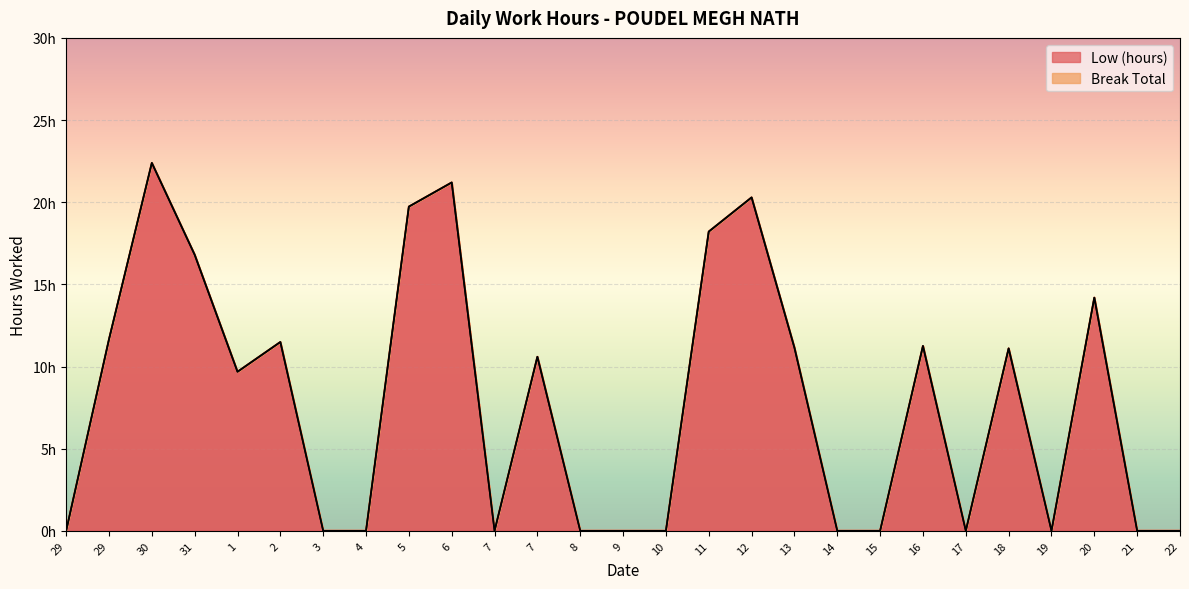

At which category does the chart reach its peak across all series?

30